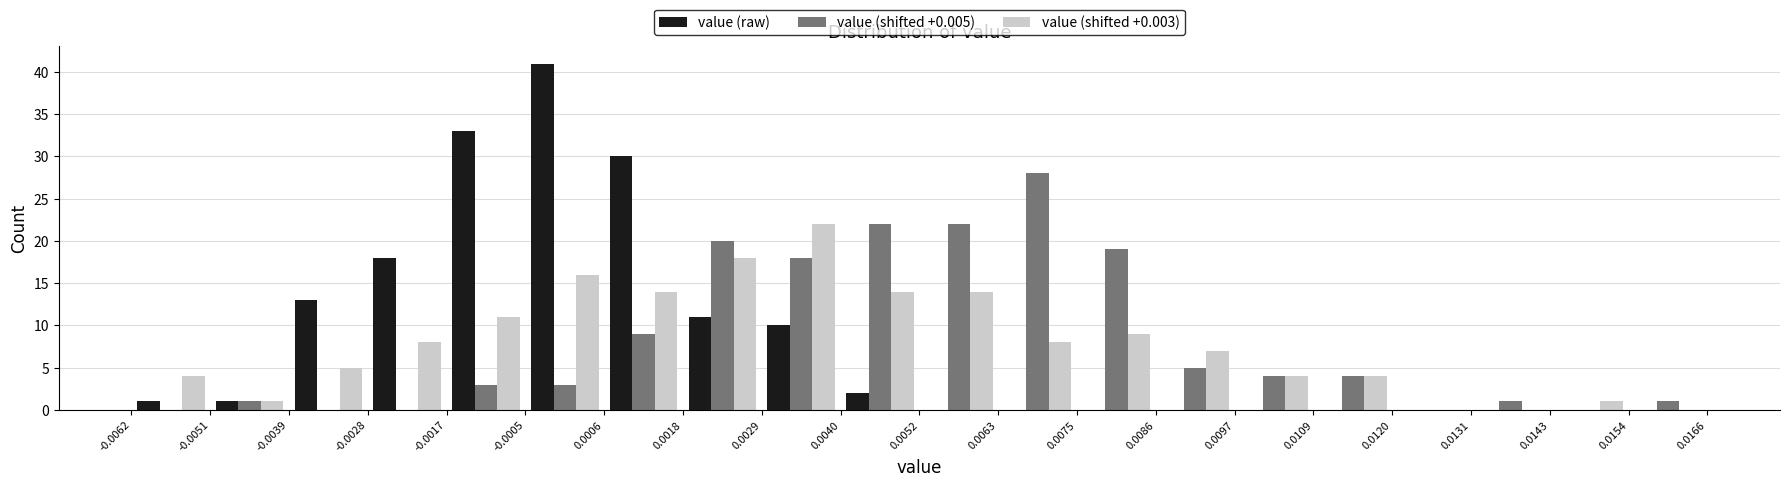

Reading left to right, transcribe this chart: for each range on the x-axis, give the height of each series' bar. The values are not printed on the chart, so give them approximately, as read against the axis.

-0.0062 to -0.0051: value (raw)=1	value (shifted +0.005)=0	value (shifted +0.003)=4
-0.0051 to -0.0039: value (raw)=1	value (shifted +0.005)=1	value (shifted +0.003)=1
-0.0039 to -0.0028: value (raw)=13	value (shifted +0.005)=0	value (shifted +0.003)=5
-0.0028 to -0.0017: value (raw)=18	value (shifted +0.005)=0	value (shifted +0.003)=8
-0.0017 to -0.0005: value (raw)=33	value (shifted +0.005)=3	value (shifted +0.003)=11
-0.0005 to 0.0006: value (raw)=41	value (shifted +0.005)=3	value (shifted +0.003)=16
0.0006 to 0.0018: value (raw)=30	value (shifted +0.005)=9	value (shifted +0.003)=14
0.0018 to 0.0029: value (raw)=11	value (shifted +0.005)=20	value (shifted +0.003)=18
0.0029 to 0.0040: value (raw)=10	value (shifted +0.005)=18	value (shifted +0.003)=22
0.0040 to 0.0052: value (raw)=2	value (shifted +0.005)=22	value (shifted +0.003)=14
0.0052 to 0.0063: value (raw)=0	value (shifted +0.005)=22	value (shifted +0.003)=14
0.0063 to 0.0075: value (raw)=0	value (shifted +0.005)=28	value (shifted +0.003)=8
0.0075 to 0.0086: value (raw)=0	value (shifted +0.005)=19	value (shifted +0.003)=9
0.0086 to 0.0097: value (raw)=0	value (shifted +0.005)=5	value (shifted +0.003)=7
0.0097 to 0.0109: value (raw)=0	value (shifted +0.005)=4	value (shifted +0.003)=4
0.0109 to 0.0120: value (raw)=0	value (shifted +0.005)=4	value (shifted +0.003)=4
0.0120 to 0.0131: value (raw)=0	value (shifted +0.005)=0	value (shifted +0.003)=0
0.0131 to 0.0143: value (raw)=0	value (shifted +0.005)=1	value (shifted +0.003)=0
0.0143 to 0.0154: value (raw)=0	value (shifted +0.005)=0	value (shifted +0.003)=1
0.0154 to 0.0166: value (raw)=0	value (shifted +0.005)=1	value (shifted +0.003)=0